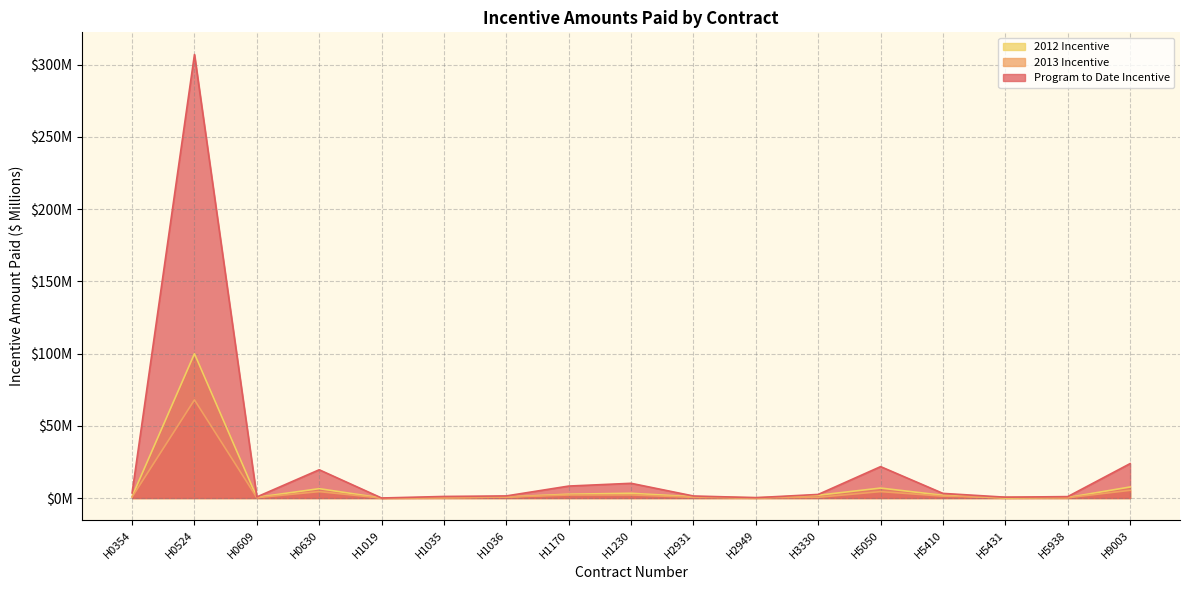

What is the difference between the maximum and minimum values in the 2013 Incentive series?

68.0